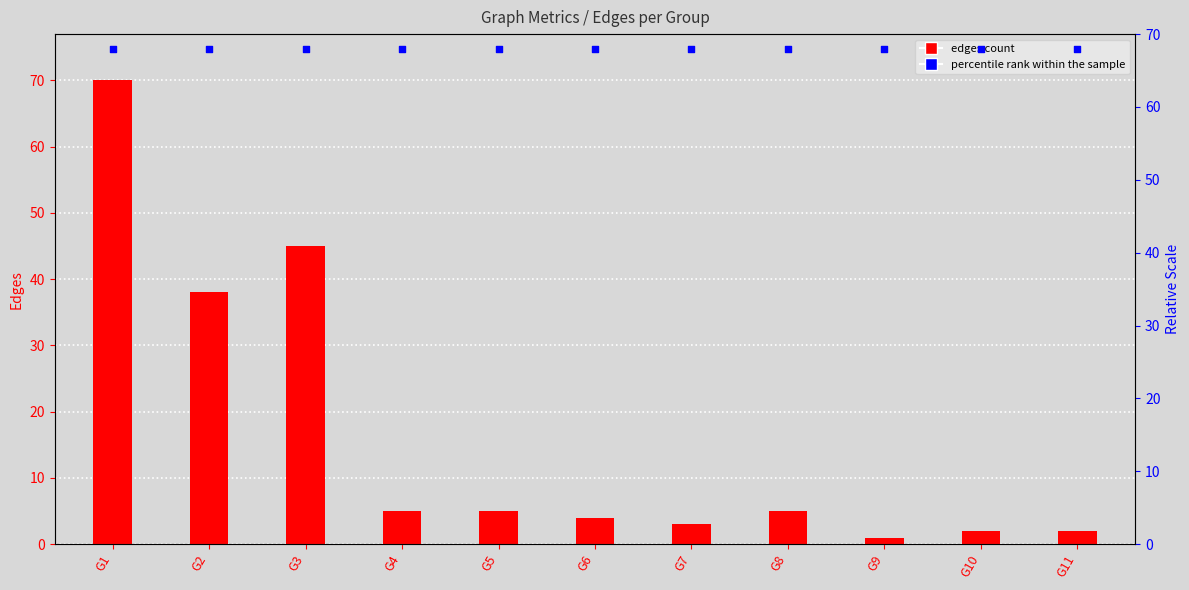

At how many categories does at least one series exceed 28?

11